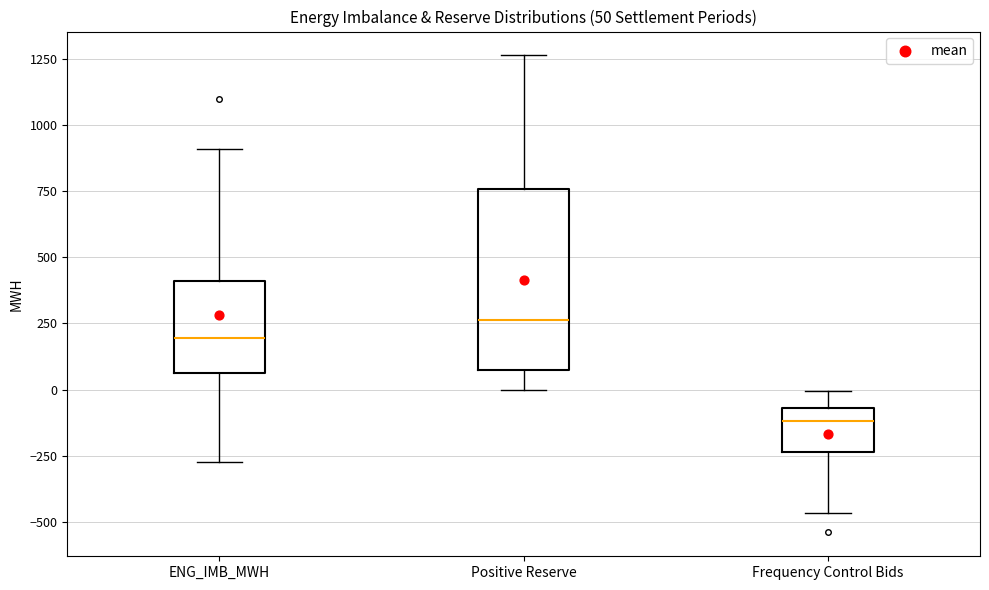

Comparing the boxes themselves (not the whiskers), which one is the tallest?

Positive Reserve